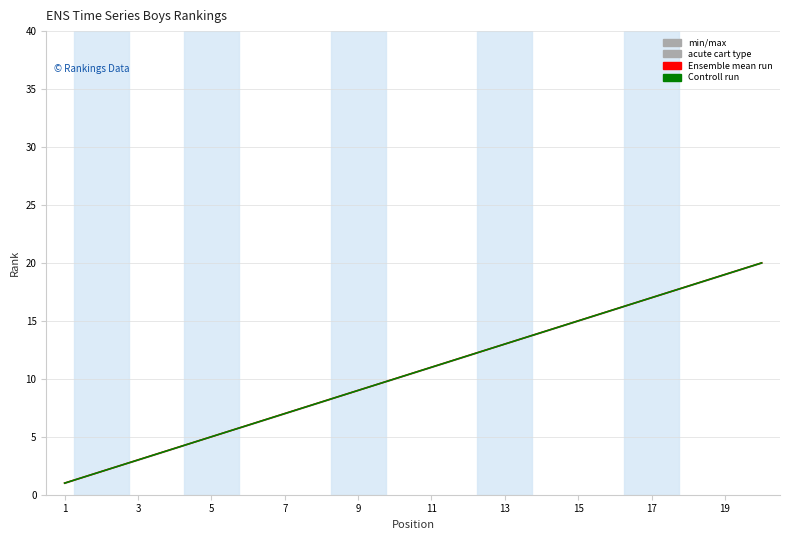

What is the sum of the BOYS 11 values at 2 and 17?

19